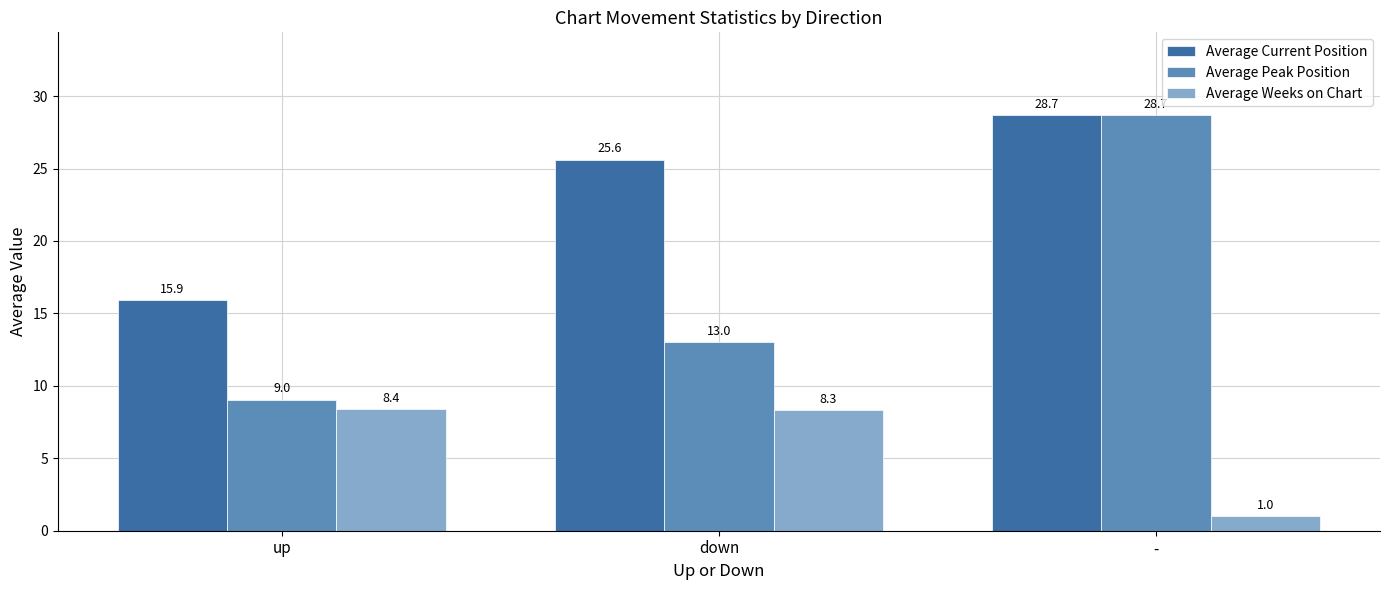

How many distinct data groups are displayed?

3